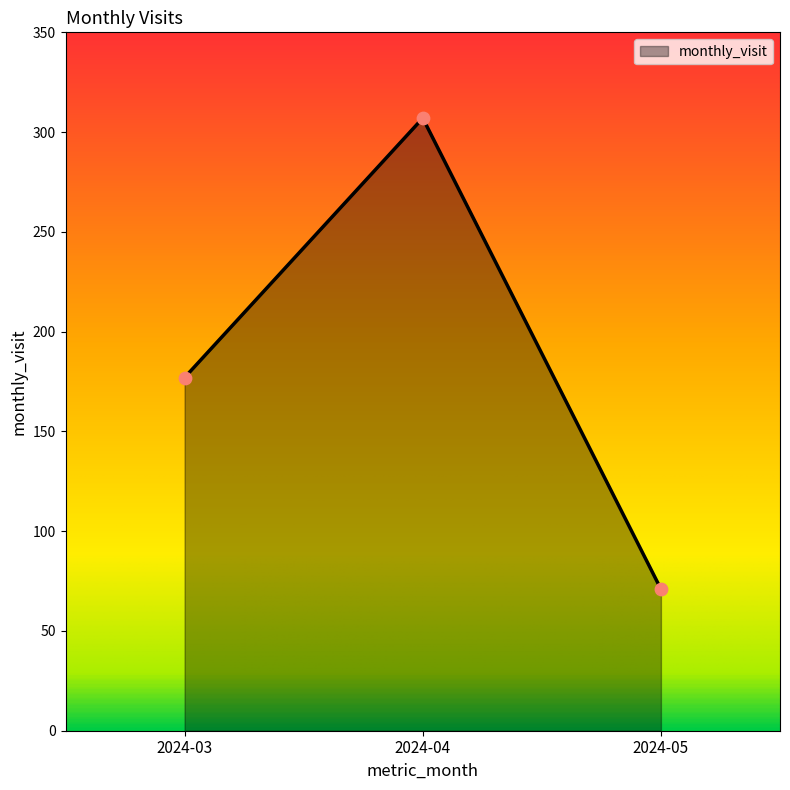

Between 2024-03 and 2024-04, which is larger?

2024-04